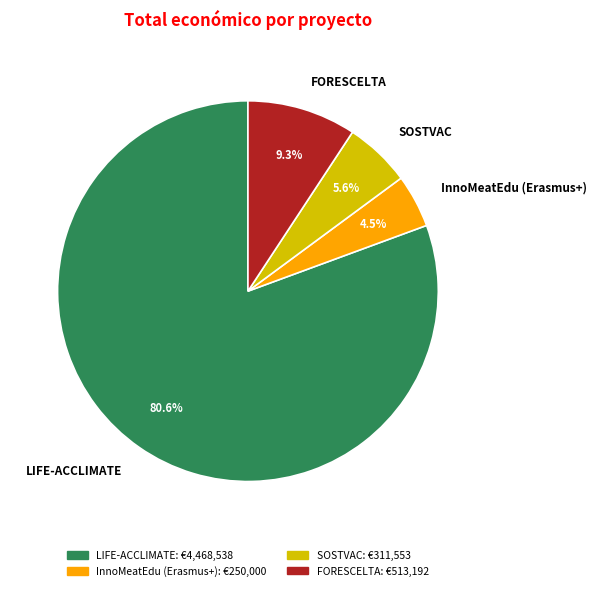

How many slices are in this pie chart?

4